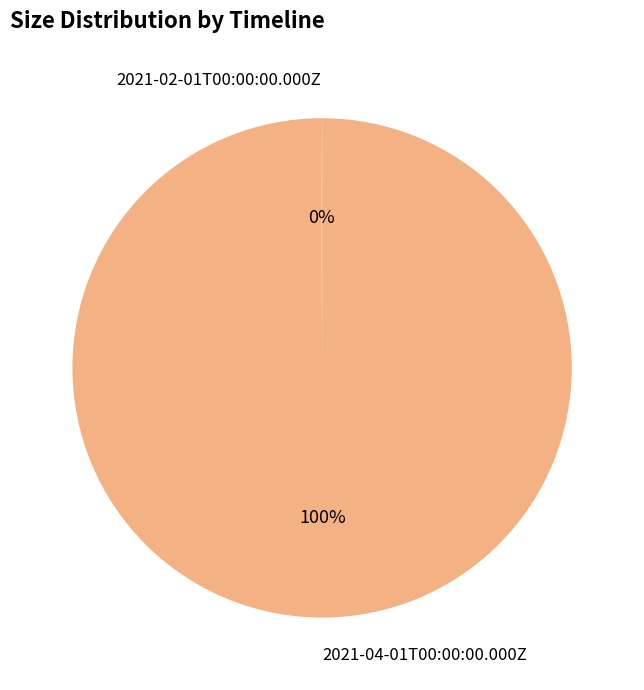

The 2021-04-01T00:00:00.000Z slice represents 100% of the pie. True or false?

True